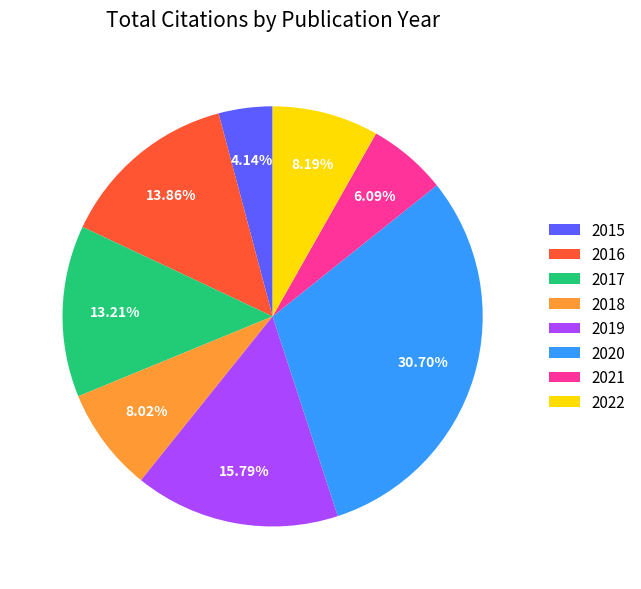

How many segments does this pie chart have?

8